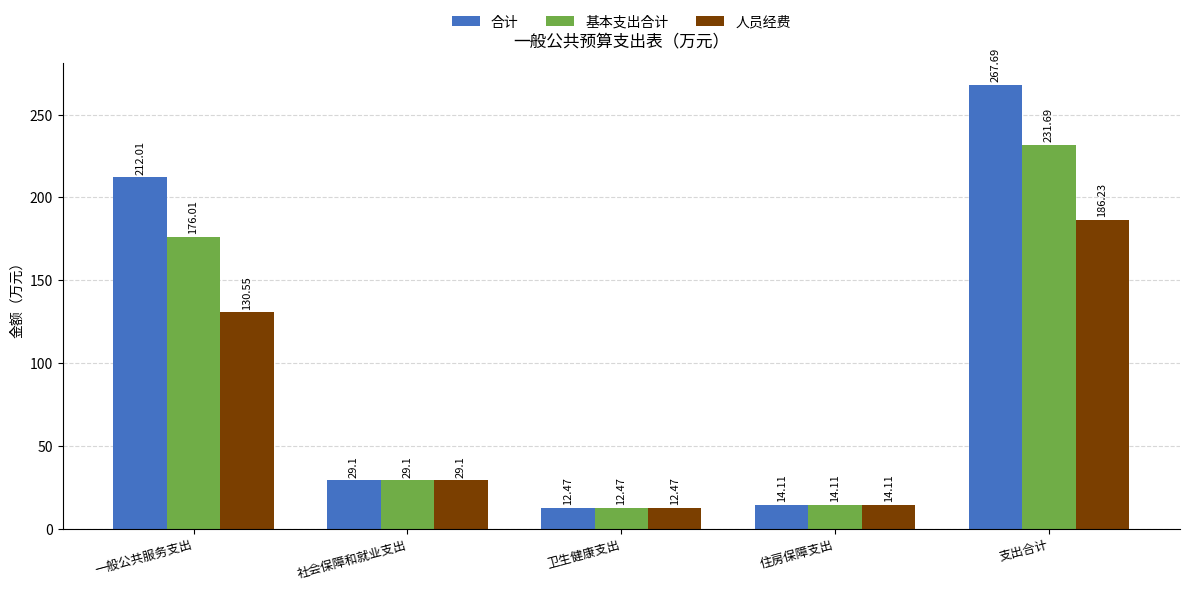

Which label corresponds to the smallest value in the chart?

卫生健康支出